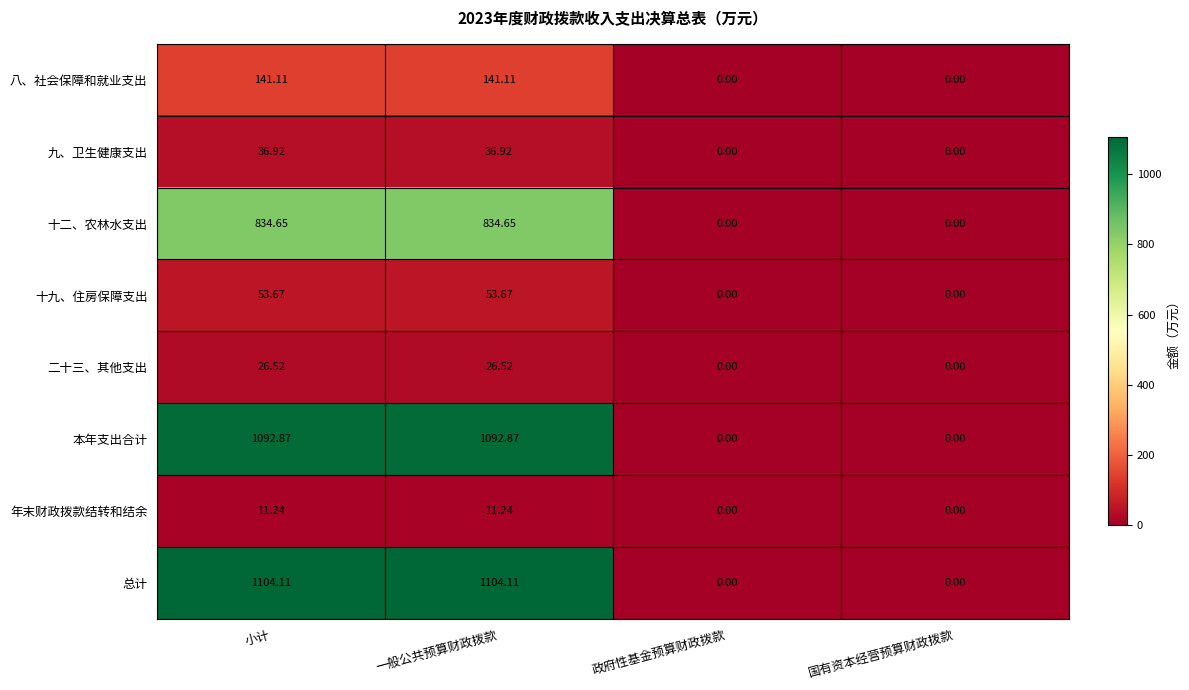

List the series in order of their peak value, lowest first.

年末财政拨款结转和结余, 二十三、其他支出, 九、卫生健康支出, 十九、住房保障支出, 八、社会保障和就业支出, 十二、农林水支出, 本年支出合计, 总计